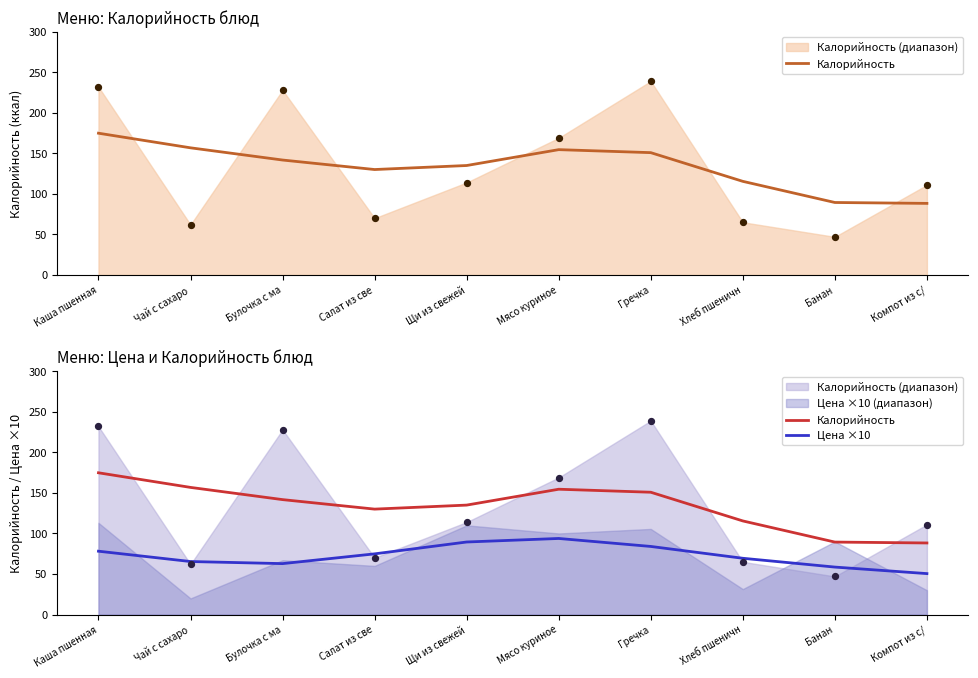

At which category is the sum across all series the highest?

Каша пшенная